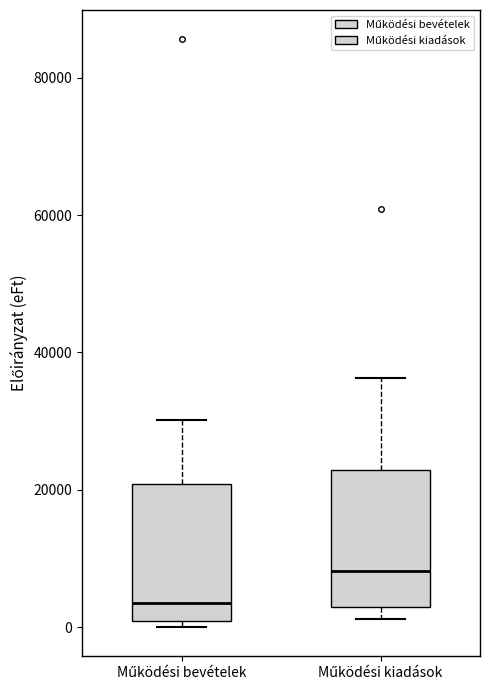

Which box has the highest median line?

Működési kiadások